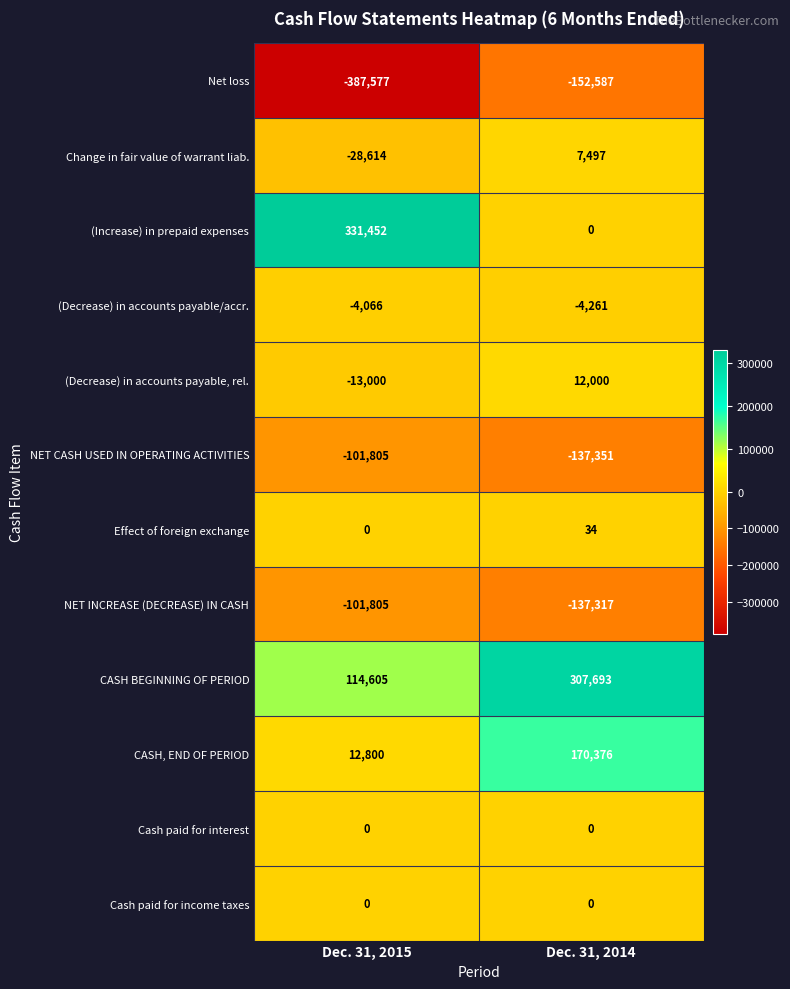

What is the sum of the (Decrease) in accounts payable, rel. values at Dec. 31, 2014 and Dec. 31, 2015?

-1000